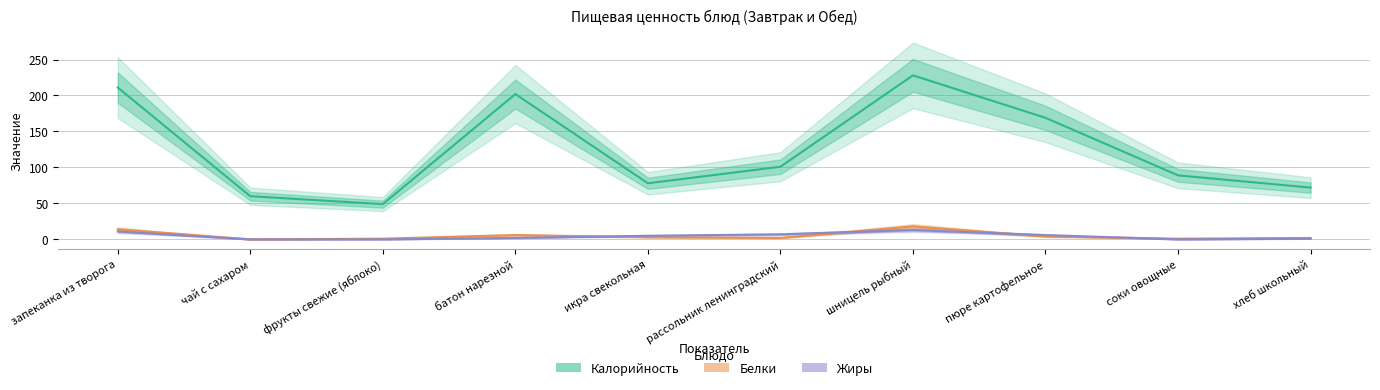

Between икра свекольная and батон нарезной, which is larger?

батон нарезной